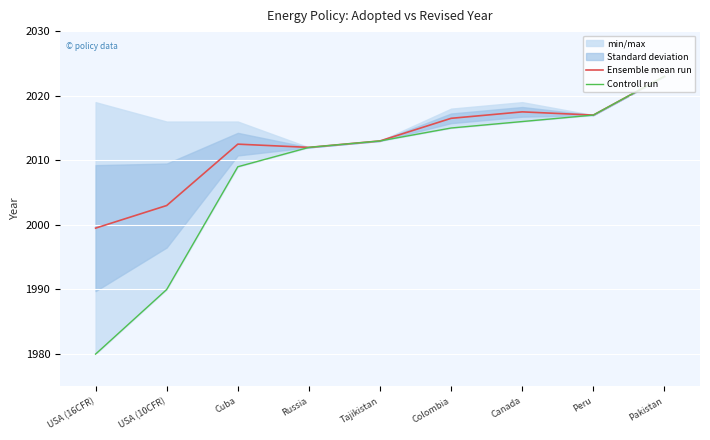

True or false: Controll run has a value of 1052.9 at Pakistan.

False